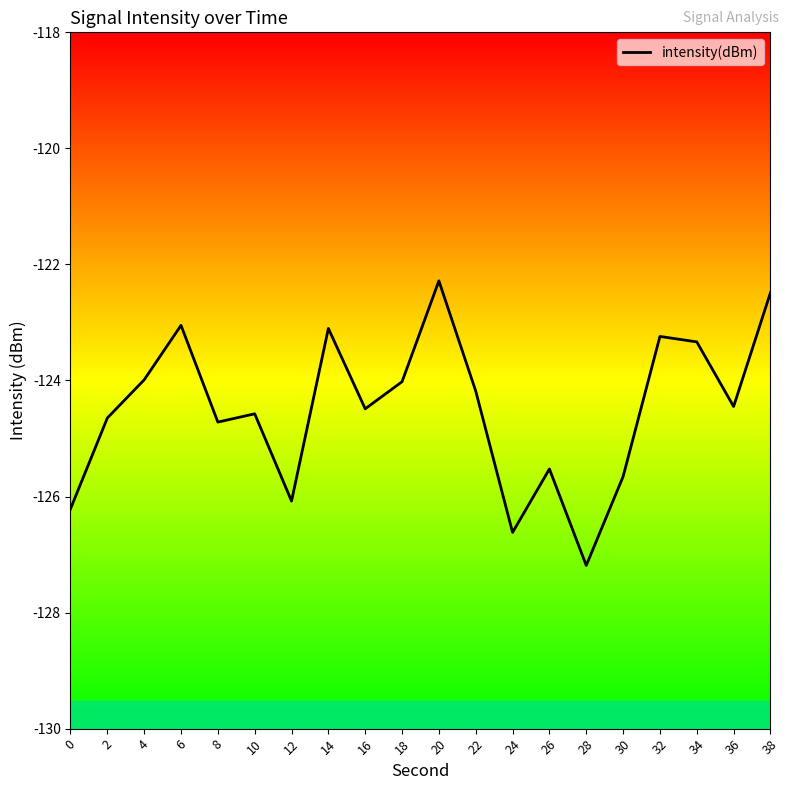

What is the smallest value displayed?

-127.2